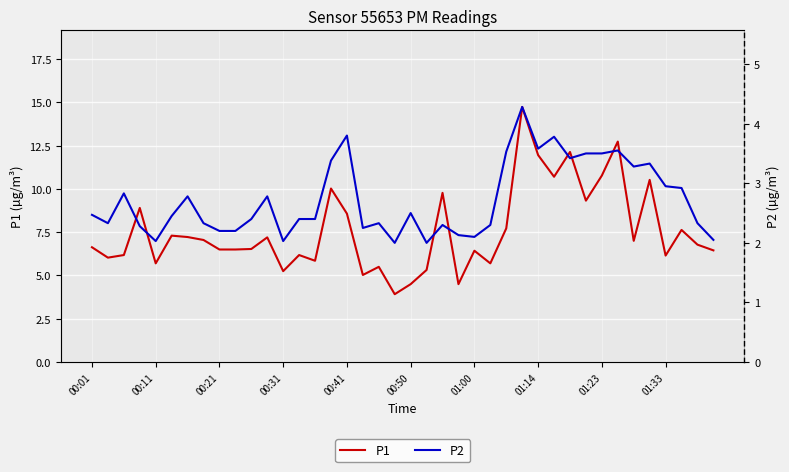

What are all the series names shown in the legend?

P1, P2